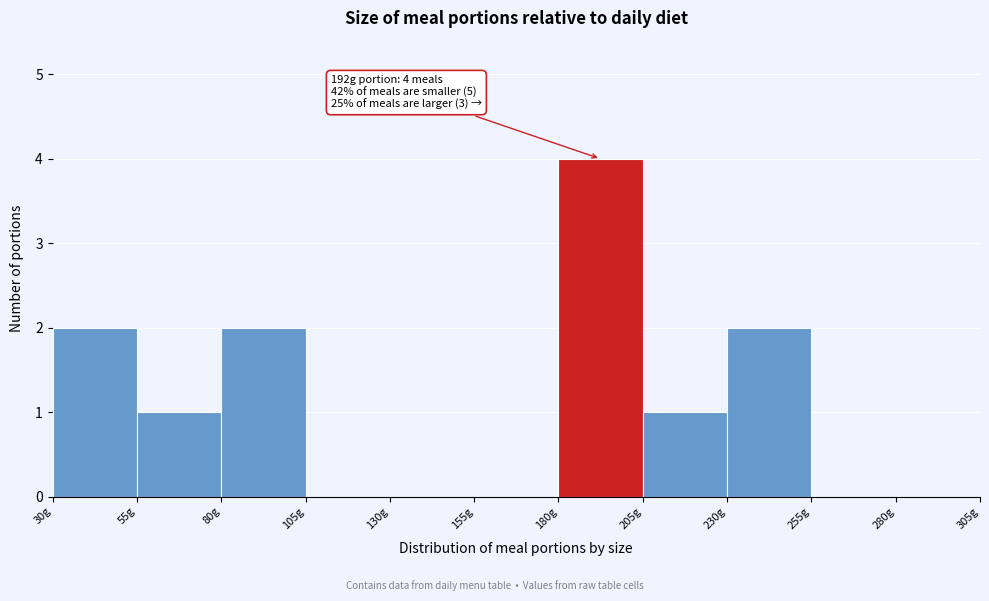

Over which range of the x-axis is the bar tallest?

180 to 205